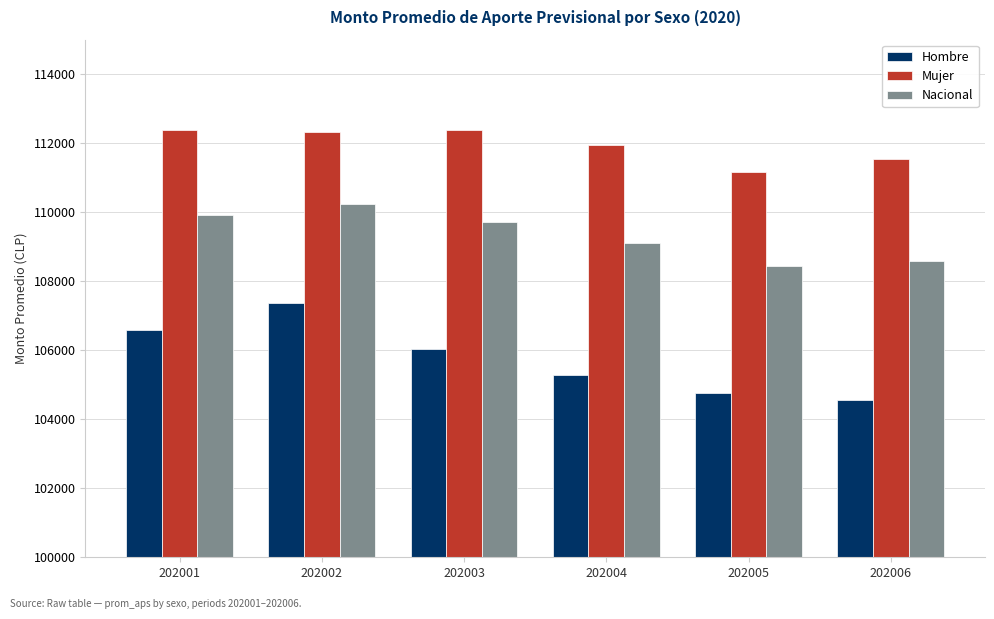

List the series in order of their overall mean, lowest first.

Hombre, Nacional, Mujer